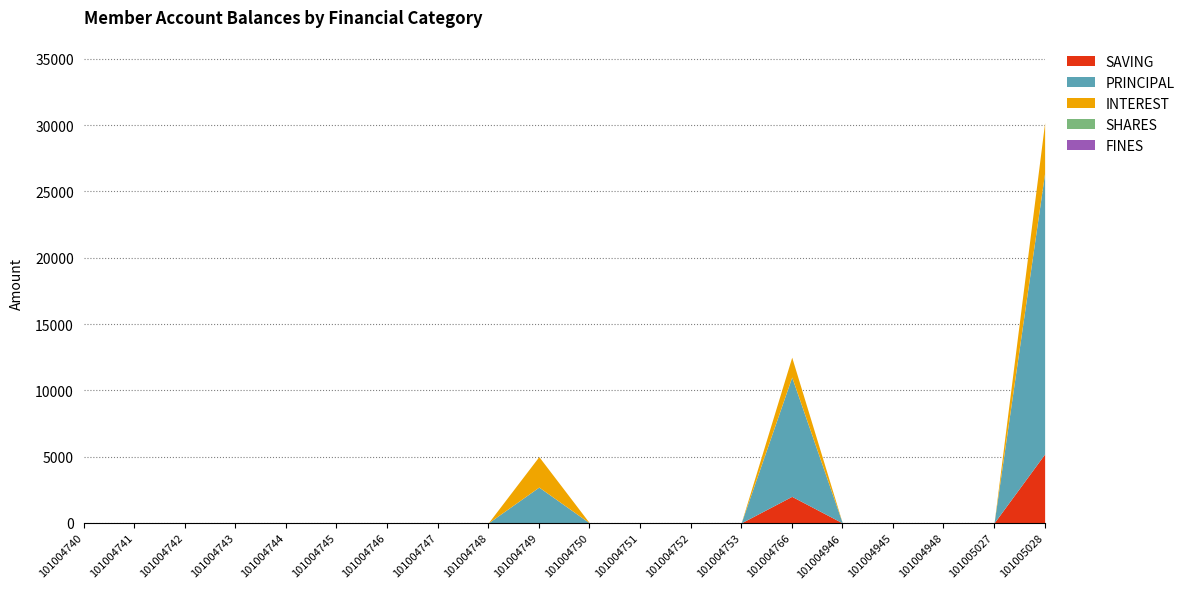

What is the label of the 1st point from the right?

101005028